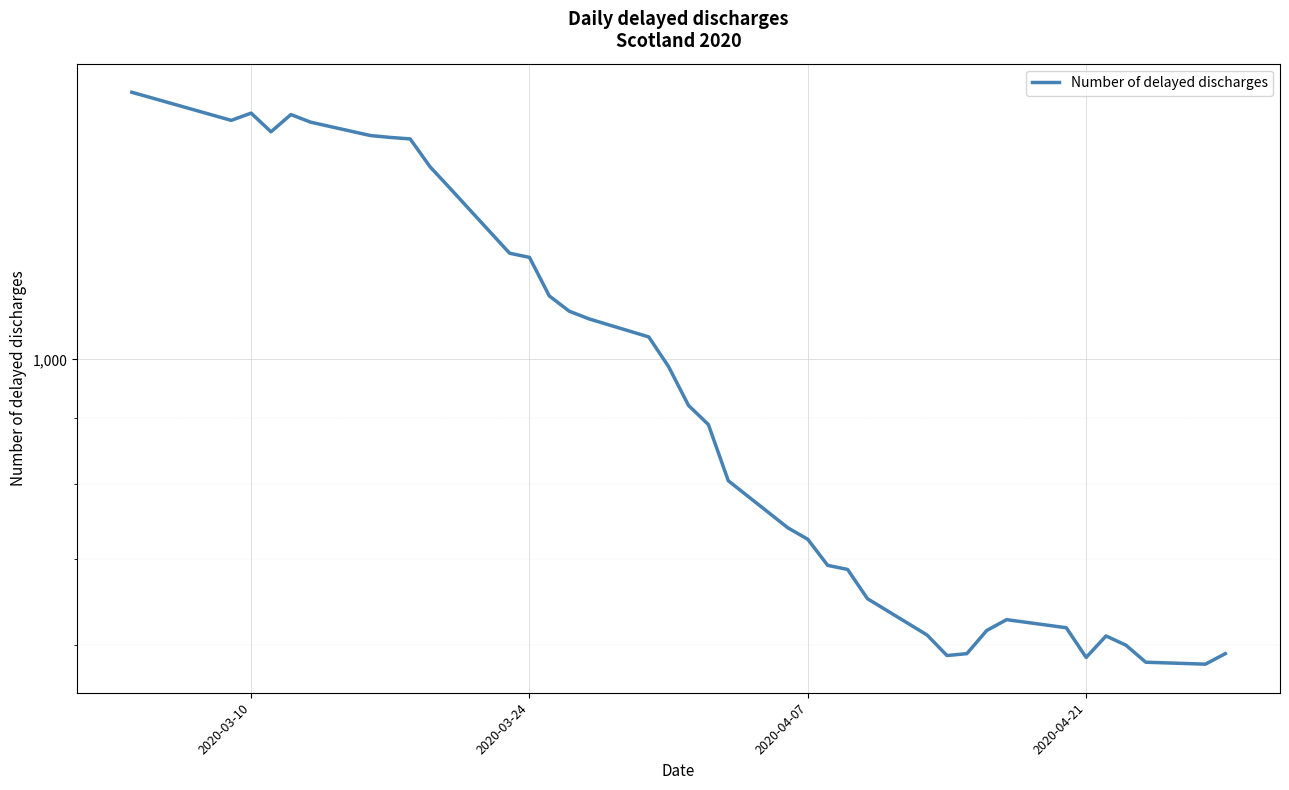

What position from the left is 2020-04-21?

4